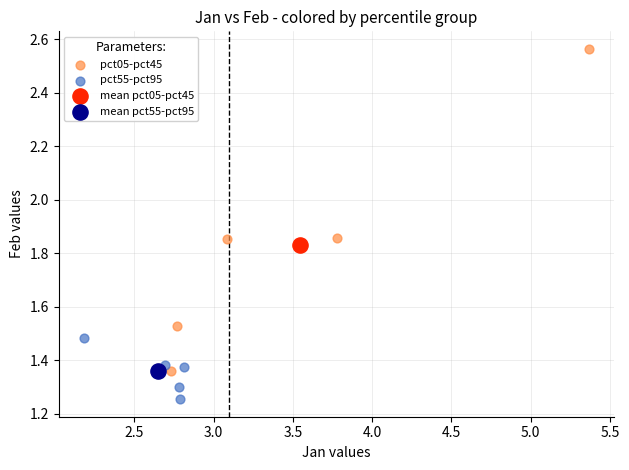

Which series contains the lowest Y value?

pct55-pct95